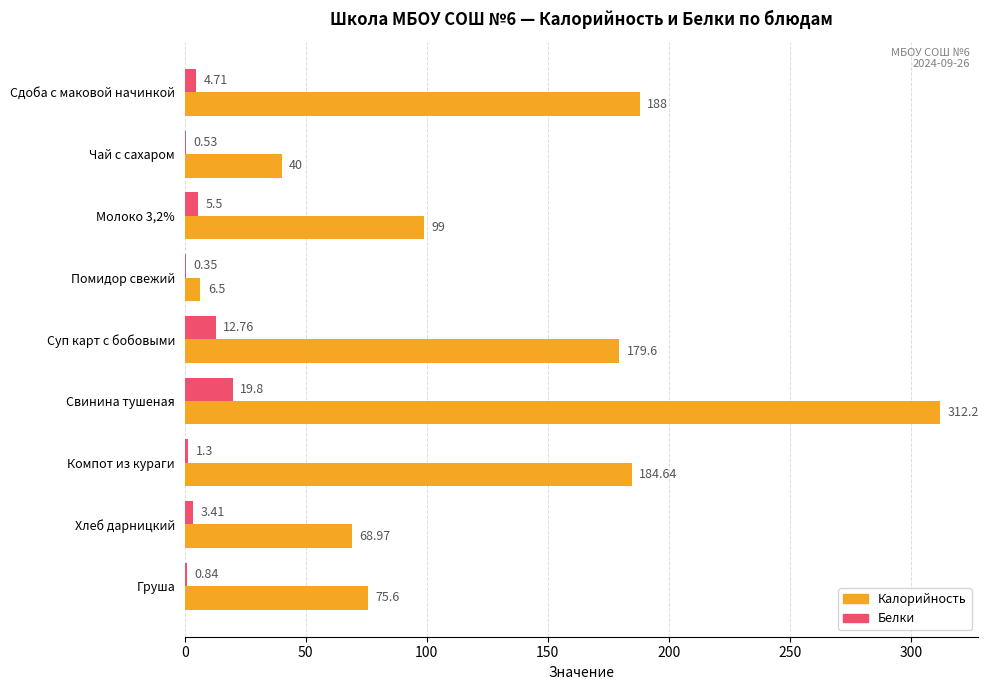

What is the sum of the Калорийность values at Суп карт с бобовыми and Груша?

255.2